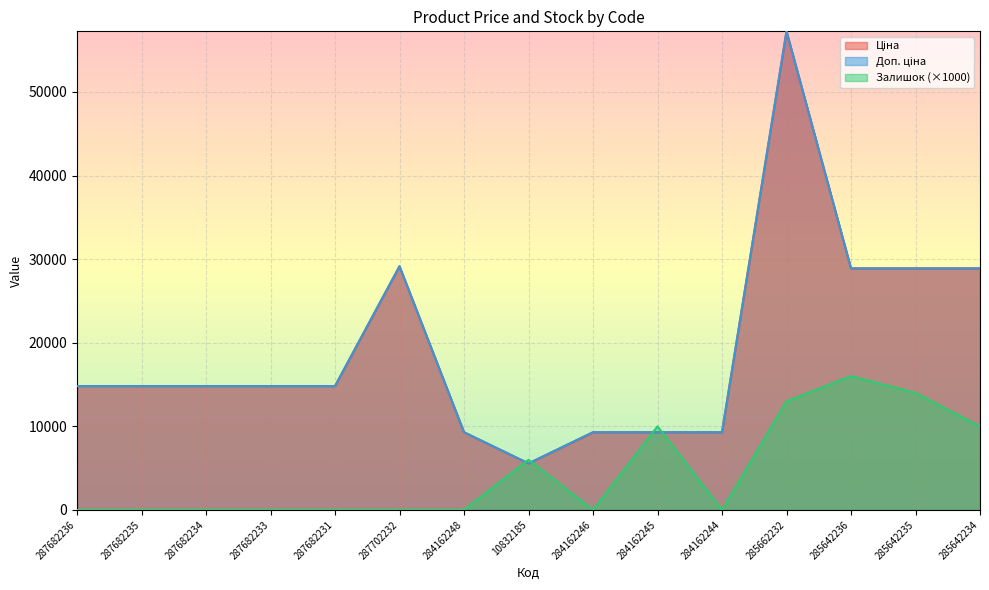

True or false: Залишок and Ціна cross at least once.

True